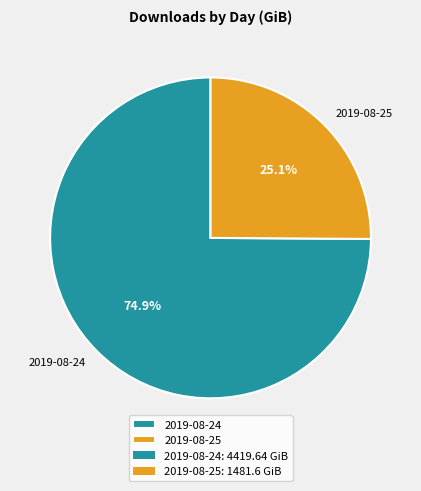

Which slice is the largest?

2019-08-24